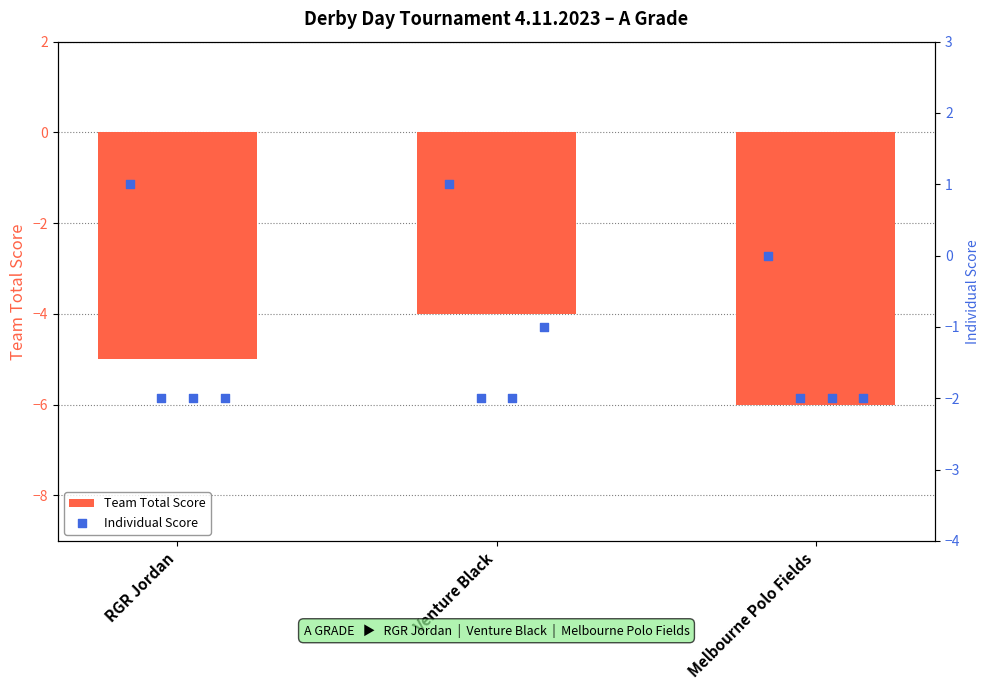

What is the change in value from RGR Jordan to Melbourne Polo Fields?

-1